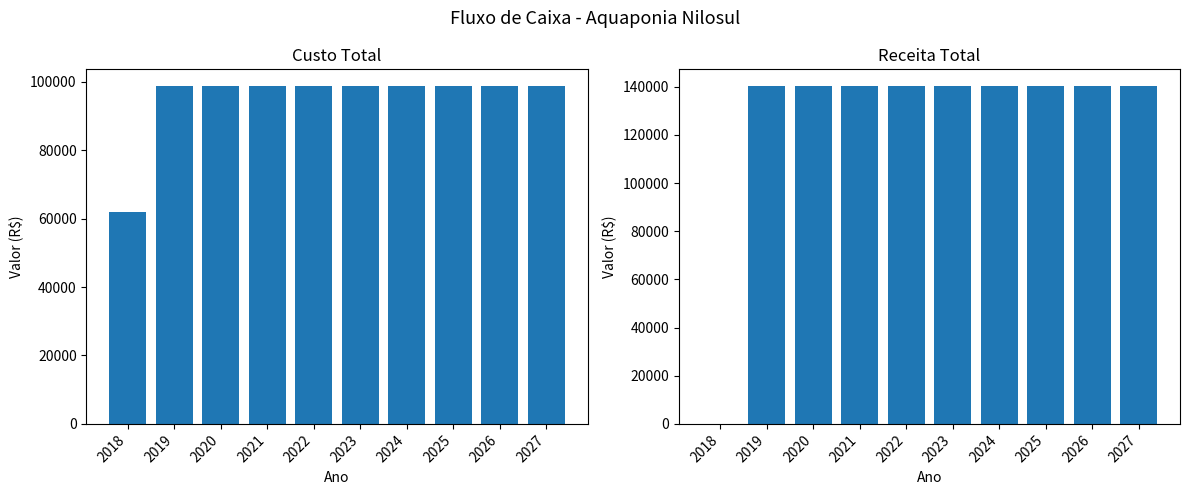

Which category has the lowest value across all series?

2018